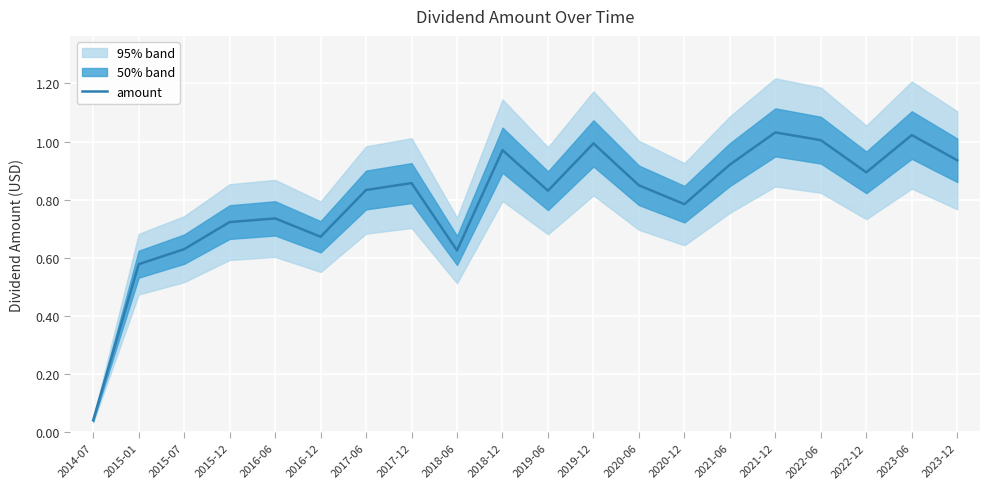

Rank the categories by value from highest to lowest.

2021-12, 2023-06, 2022-06, 2019-12, 2018-12, 2023-12, 2021-06, 2022-12, 2017-12, 2020-06, 2017-06, 2019-06, 2020-12, 2016-06, 2015-12, 2016-12, 2015-07, 2018-06, 2015-01, 2014-07